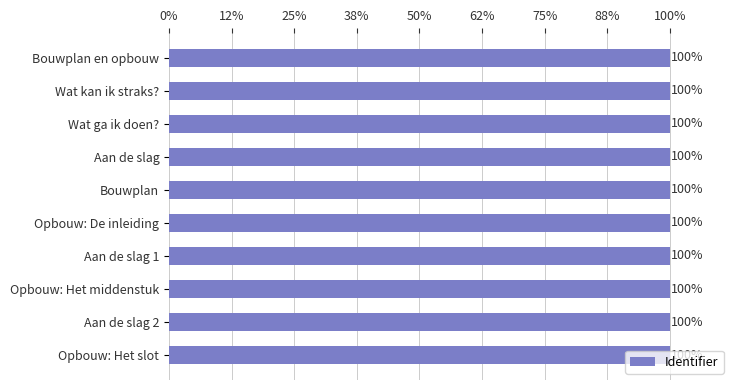

Are the bars horizontal?

Yes